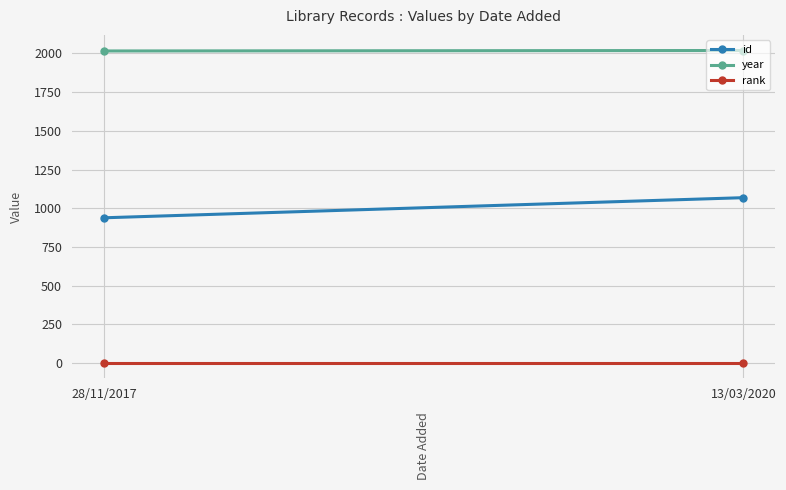

At which category is the sum across all series the highest?

13/03/2020